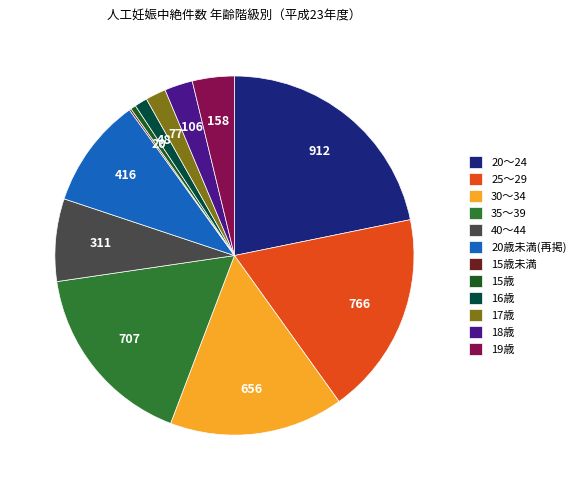

Between 16歳 and 15歳, which is larger?

16歳